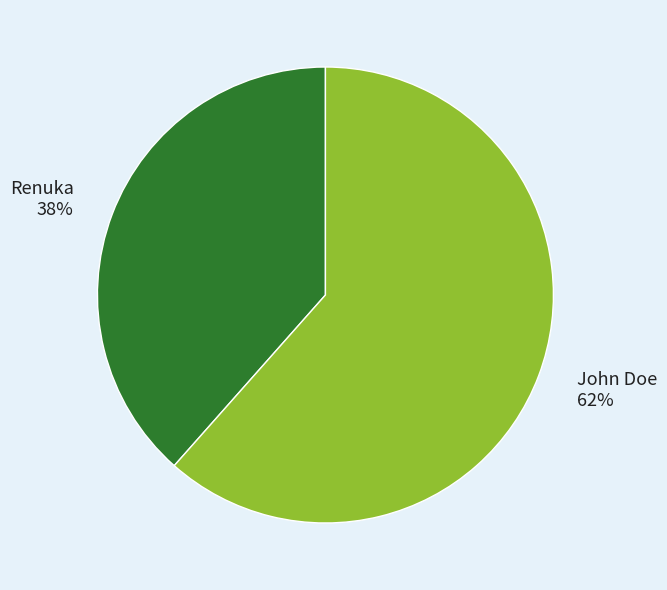

To the nearest percent, what portion does John Doe represent?

62%